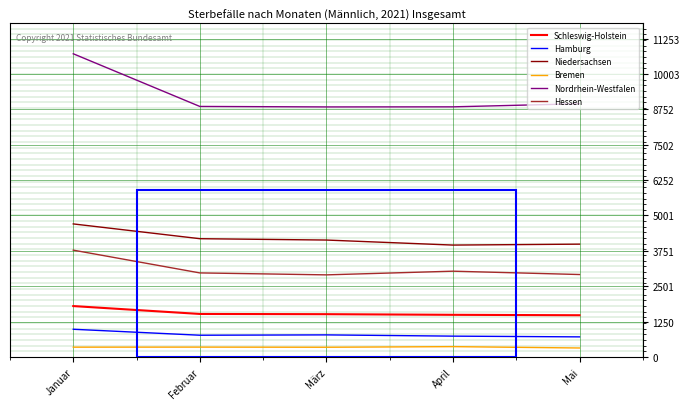

Is this an area chart (filled region under the line)?

No